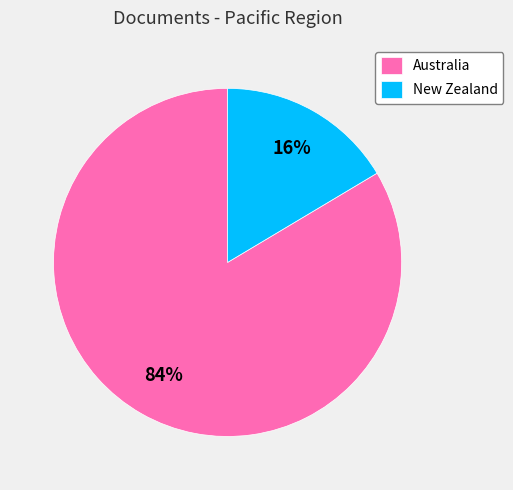

Rank the categories by value from lowest to highest.

New Zealand, Australia